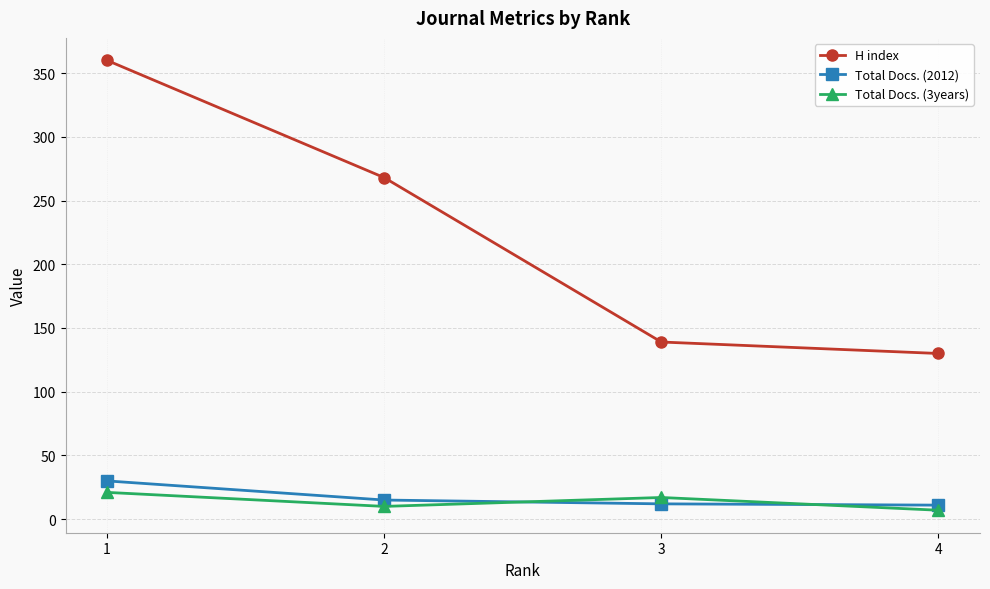

Which category has the highest value in the H index series?

1